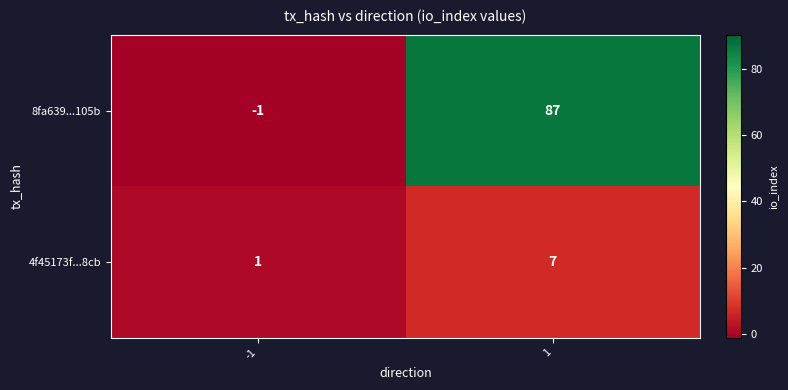

The value of 8fa639...105b at -1 is 0. True or false?

False